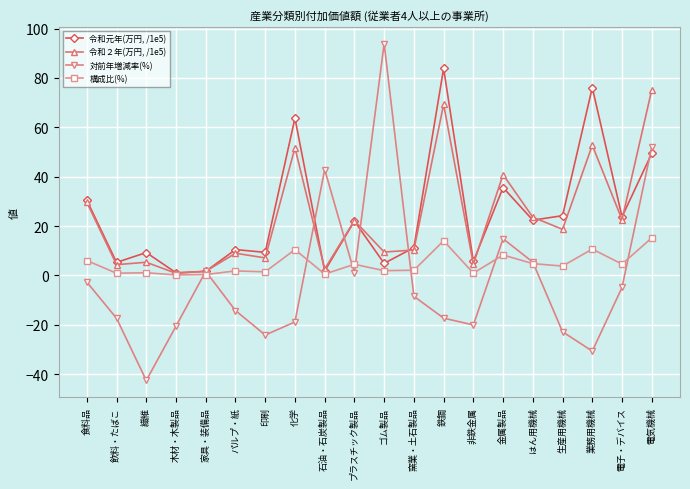

At which category is the sum across all series the highest?

電気機械